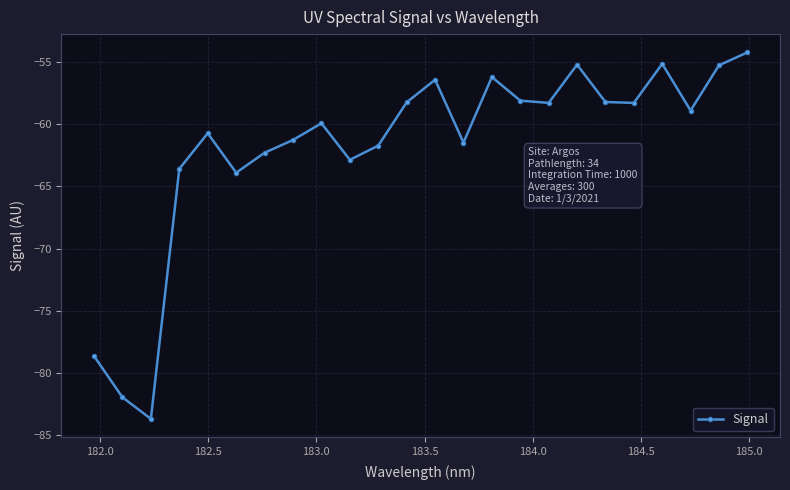

What is the sum of all values?

-1484.5